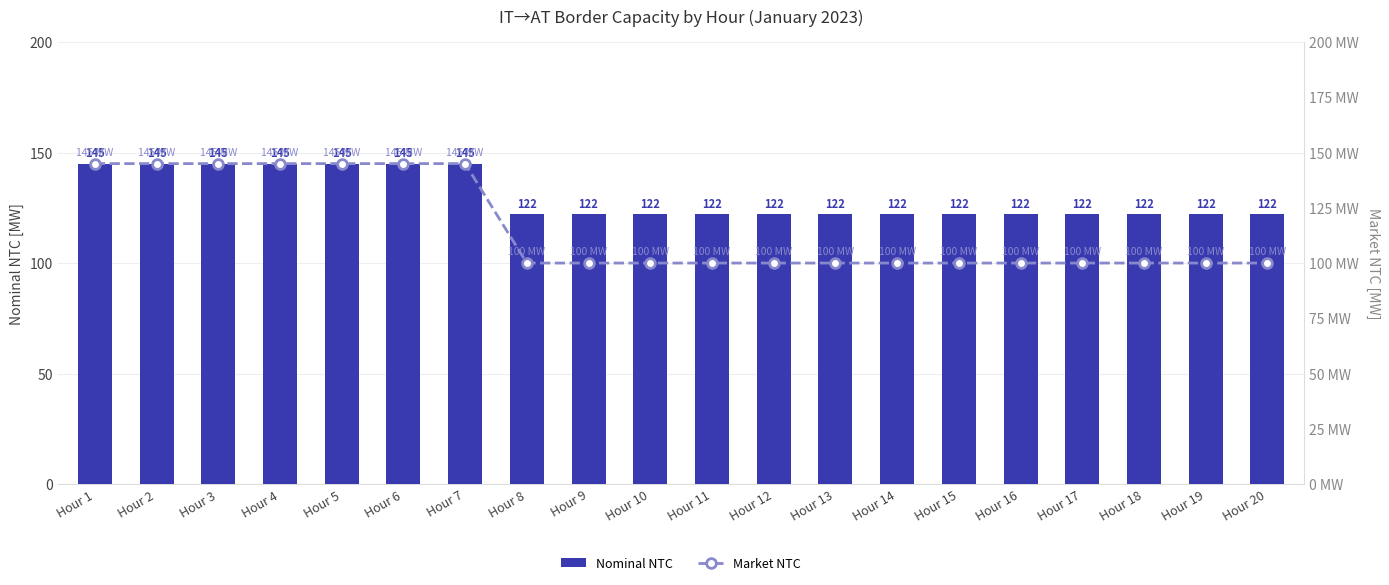

At which category is the sum across all series the highest?

Hour 1